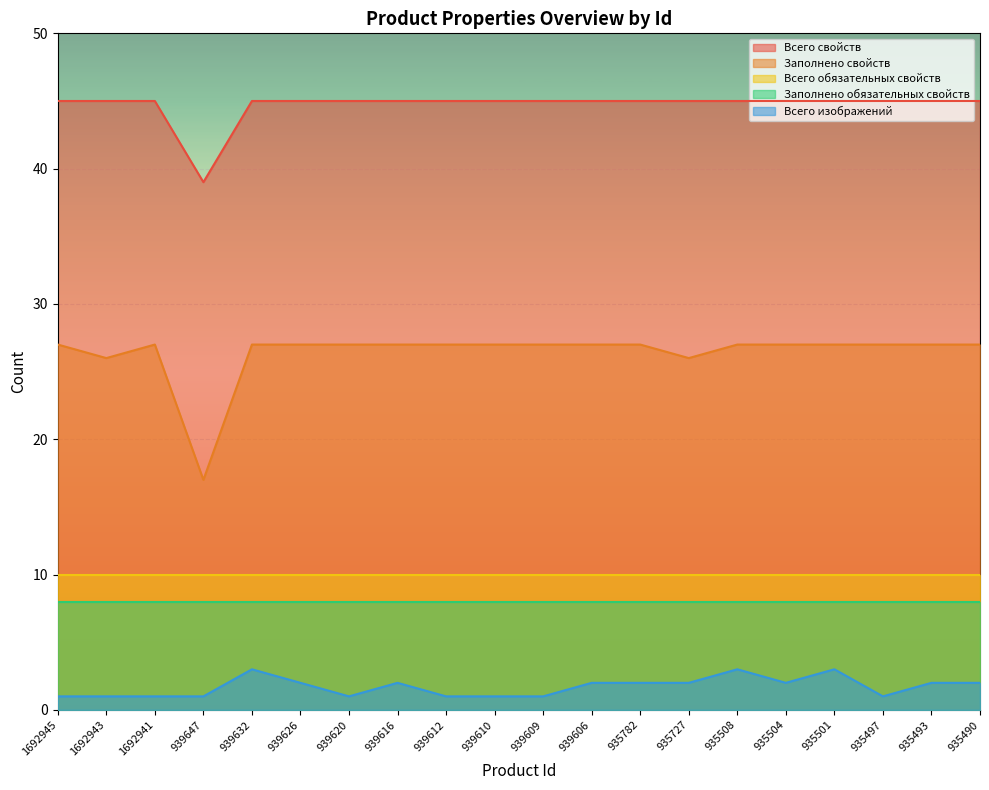

What is the value of the Всего изображений point at the 12th from the left?

2